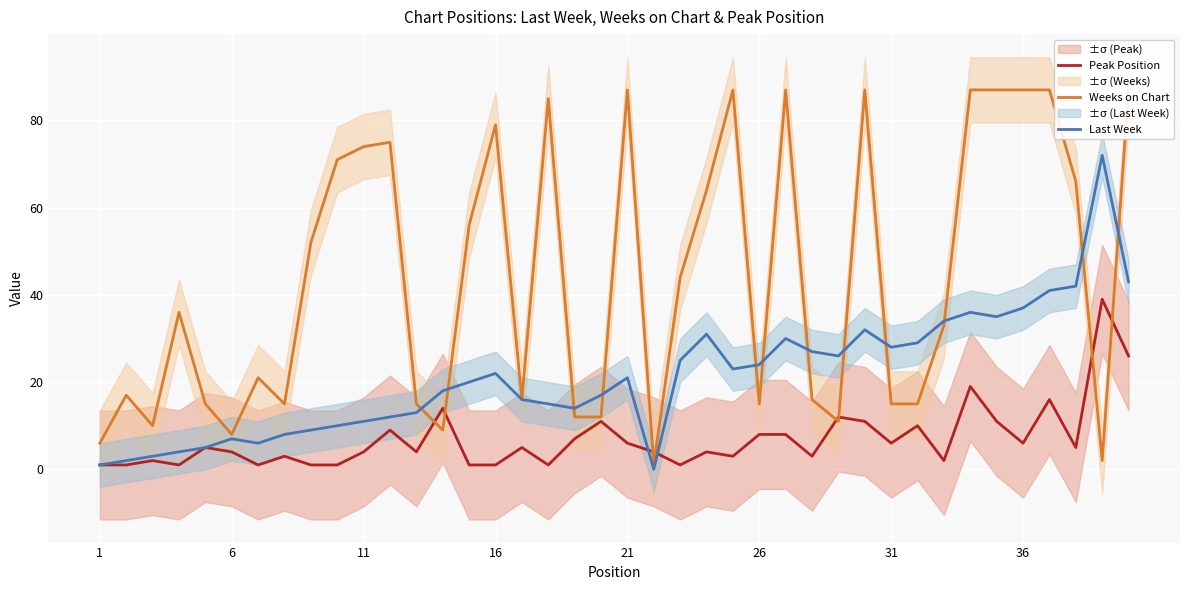

What is the maximum value for Last Week?

72